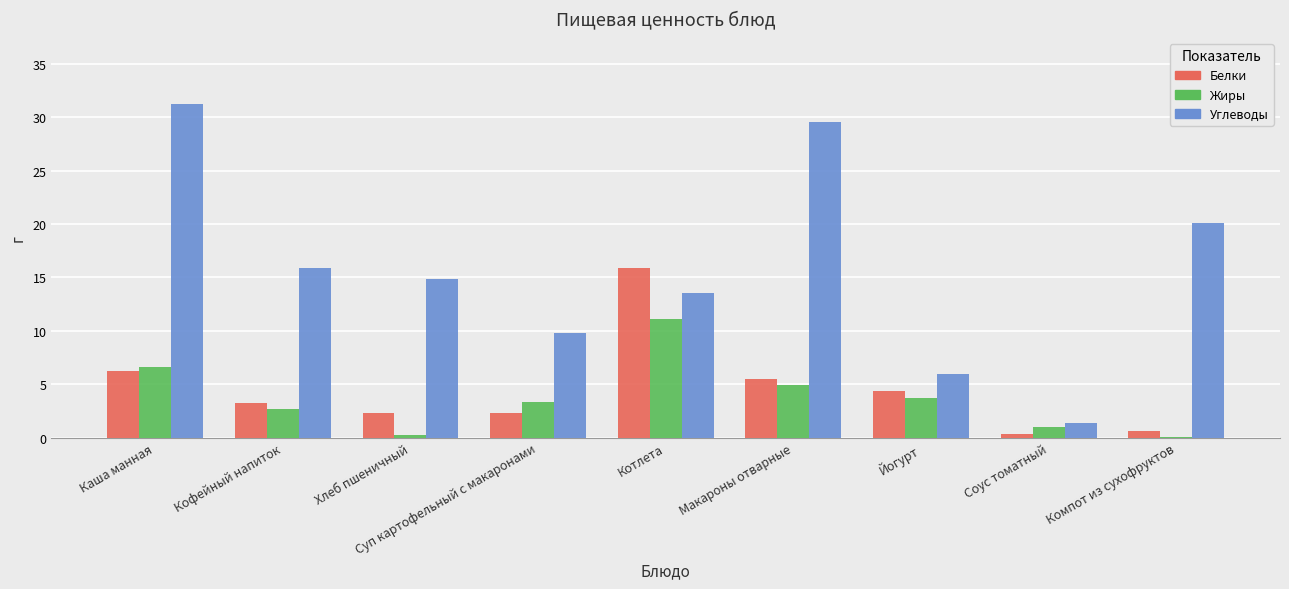

How many distinct data groups are displayed?

3